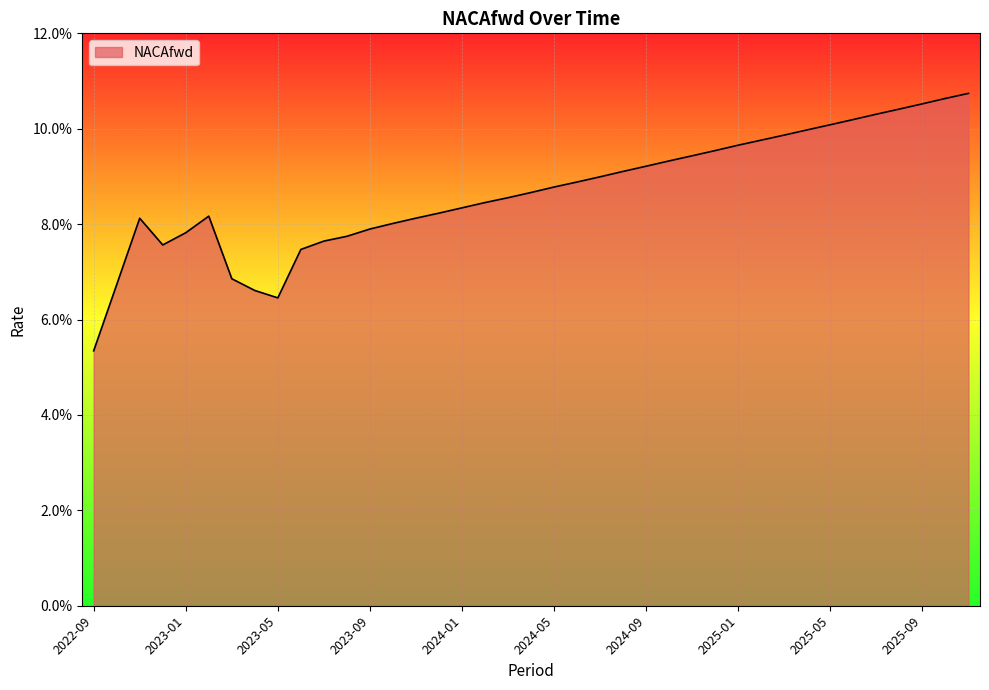

Is this an area chart (filled region under the line)?

Yes